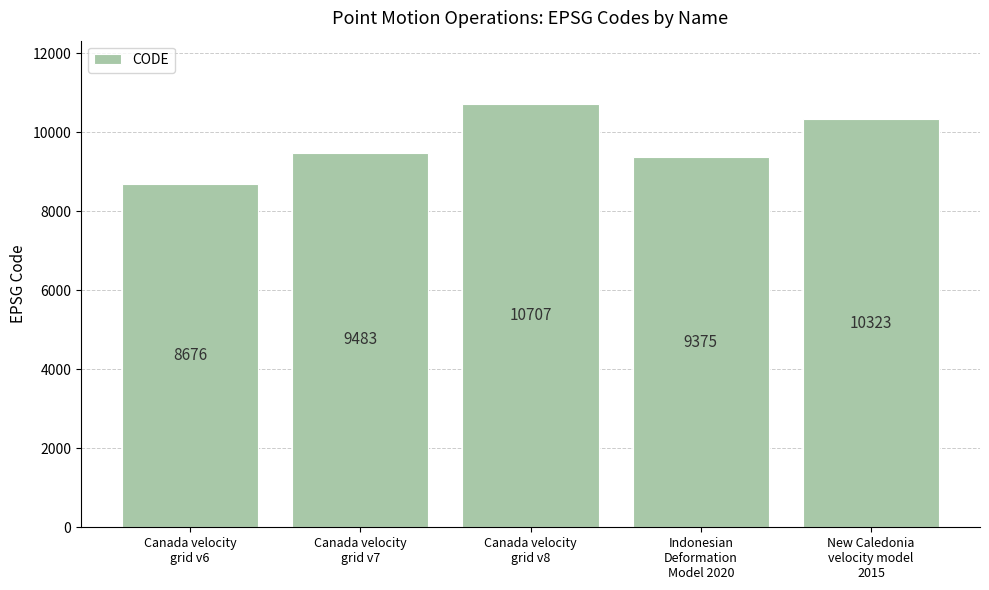

Reading right to left, extract all data points from this chart.

10323	9375	10707	9483	8676